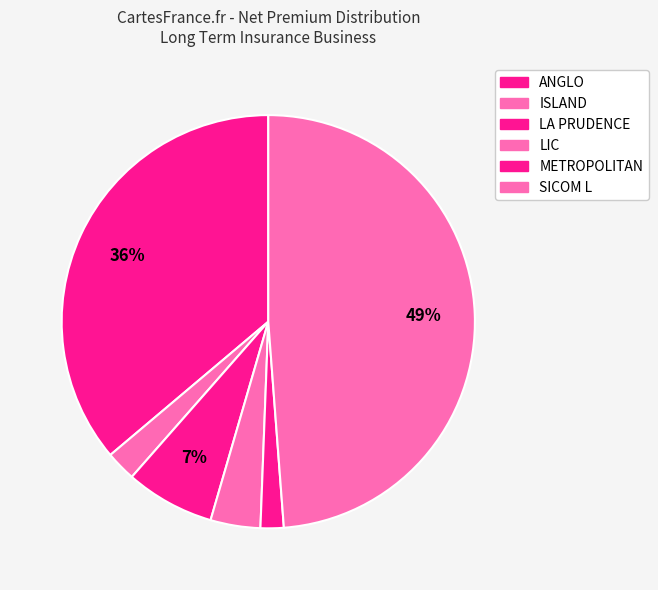

Approximately how many times larger is the value at METROPOLITAN compared to LA PRUDENCE?

0.3